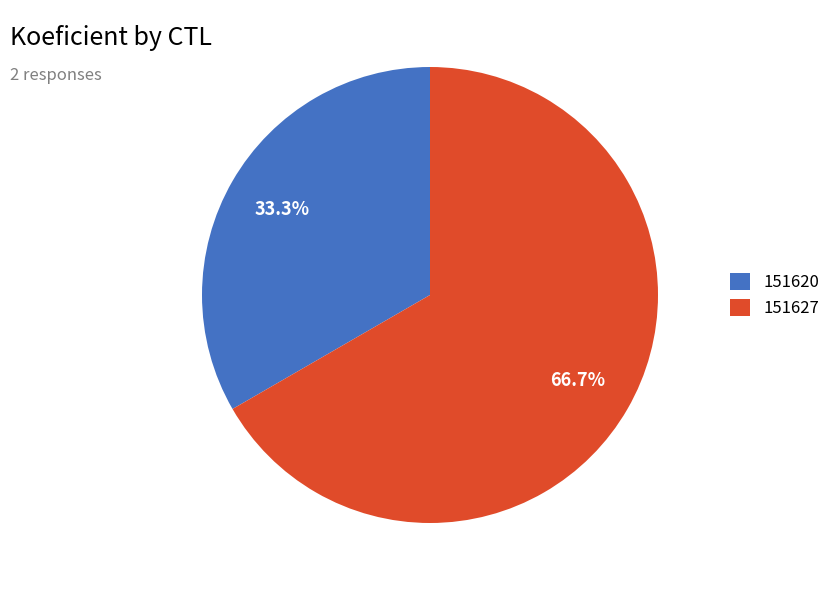

To the nearest percent, what is the difference between the 151627 and 151620 slice percentages?

33%